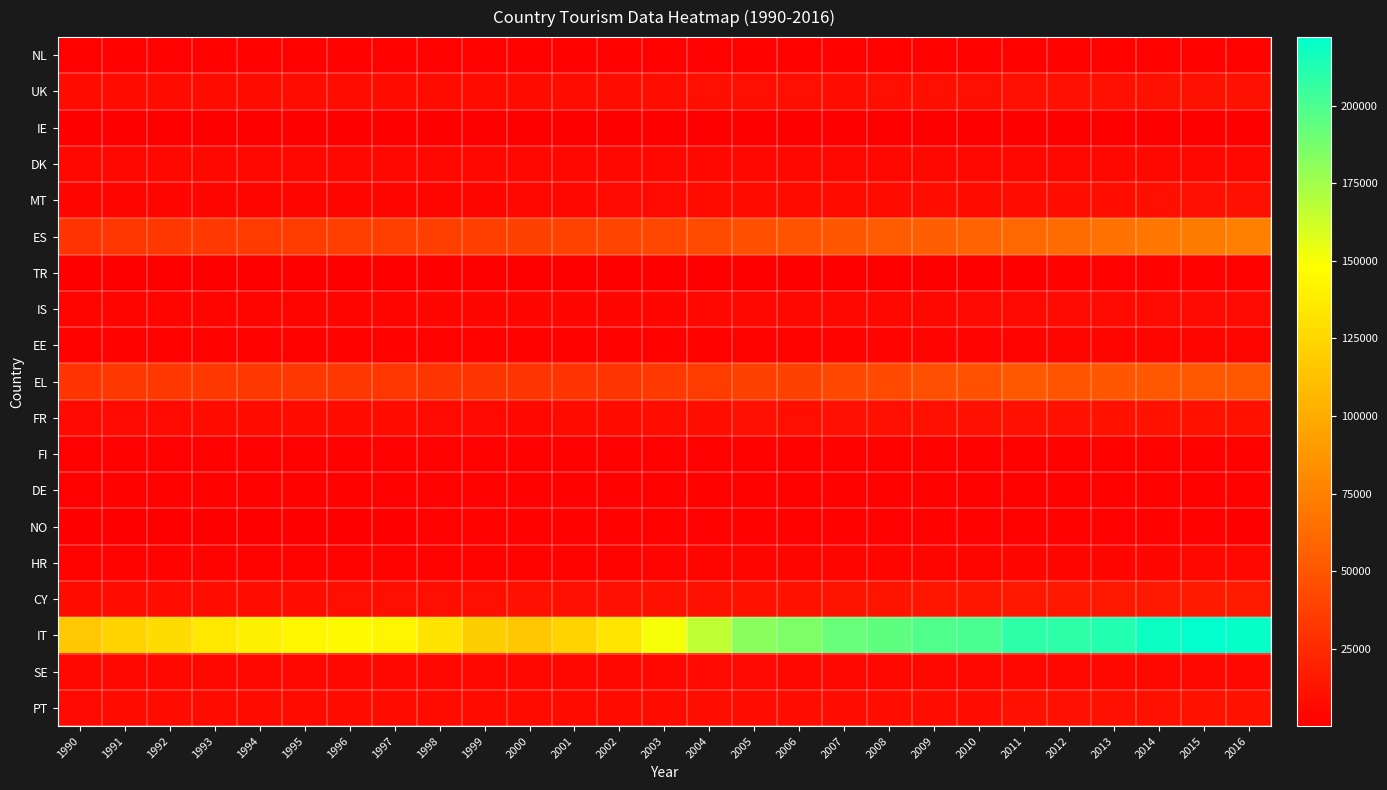

At how many categories does at least one series exceed 261?

27